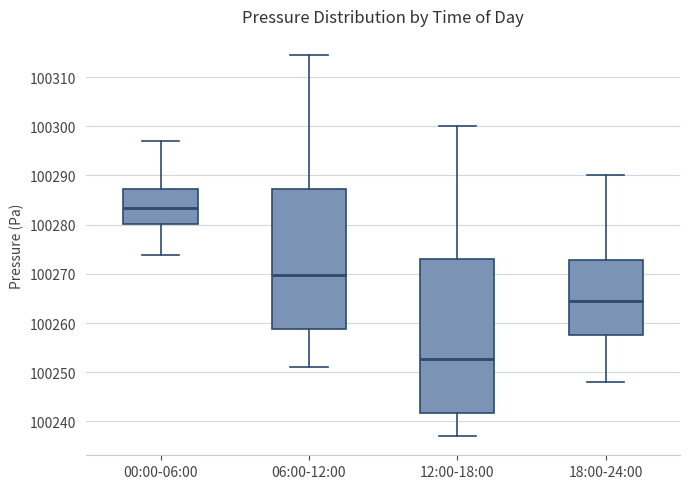

Where does the upper whisker of the box for 18:00-24:00 end on the y-axis? The values are not printed on the chart, so give them approximately, as read against the axis.

100290